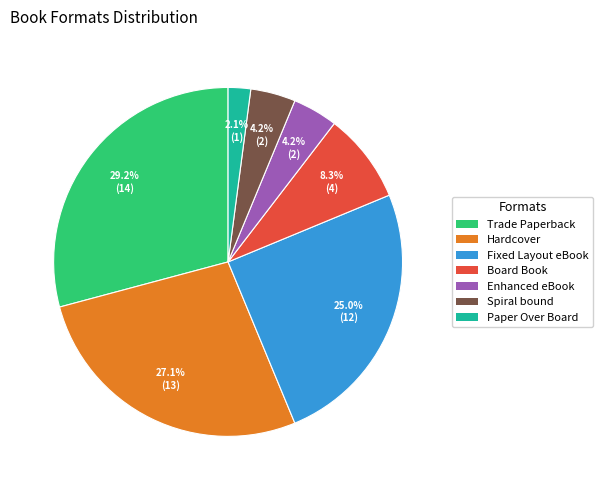

To the nearest percent, what portion does Enhanced eBook represent?

4%